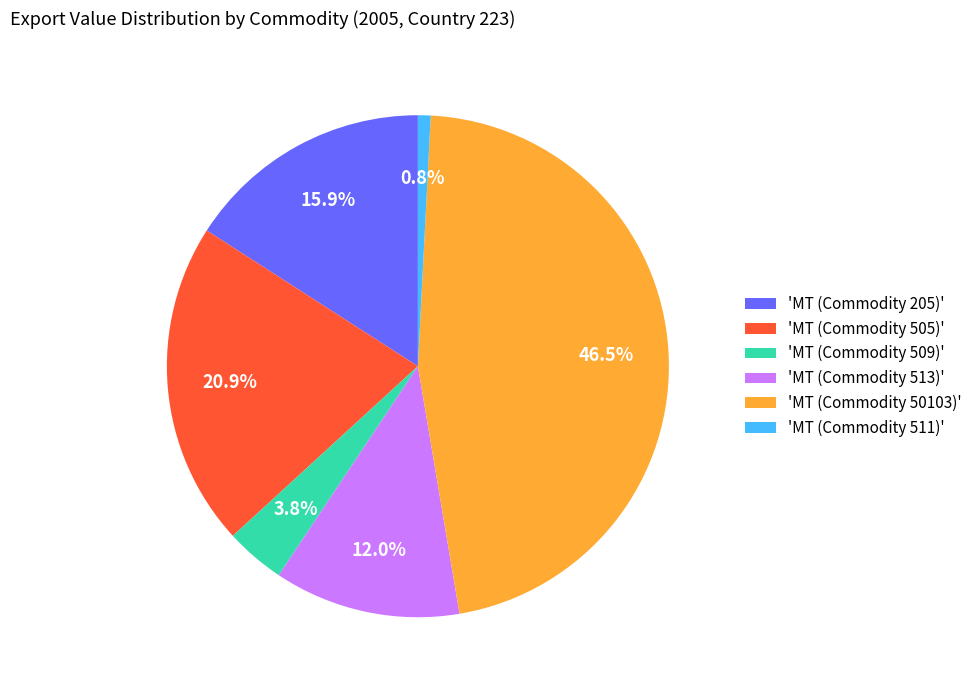

Does 'MT (Commodity 50103)' represent more than half of the total?

No